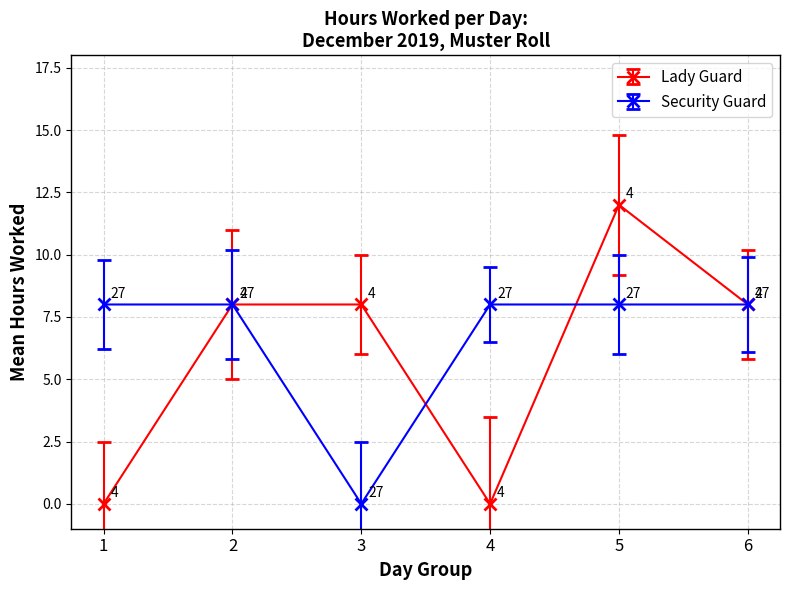

Reading left to right, list all the values displayed in this chart.

Lady Guard: 1=0	2=8	3=8	4=0	5=12	6=8
Security Guard: 1=8	2=8	3=0	4=8	5=8	6=8